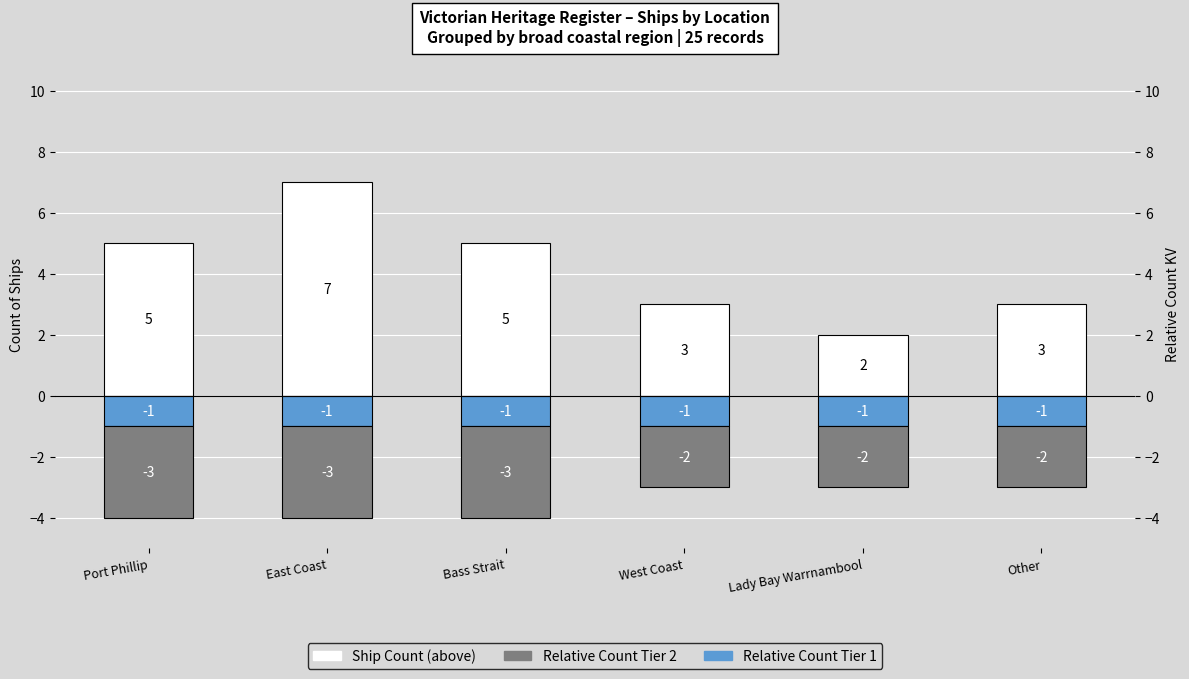

Read the Relative Count Tier 2 value at East Coast.

-3